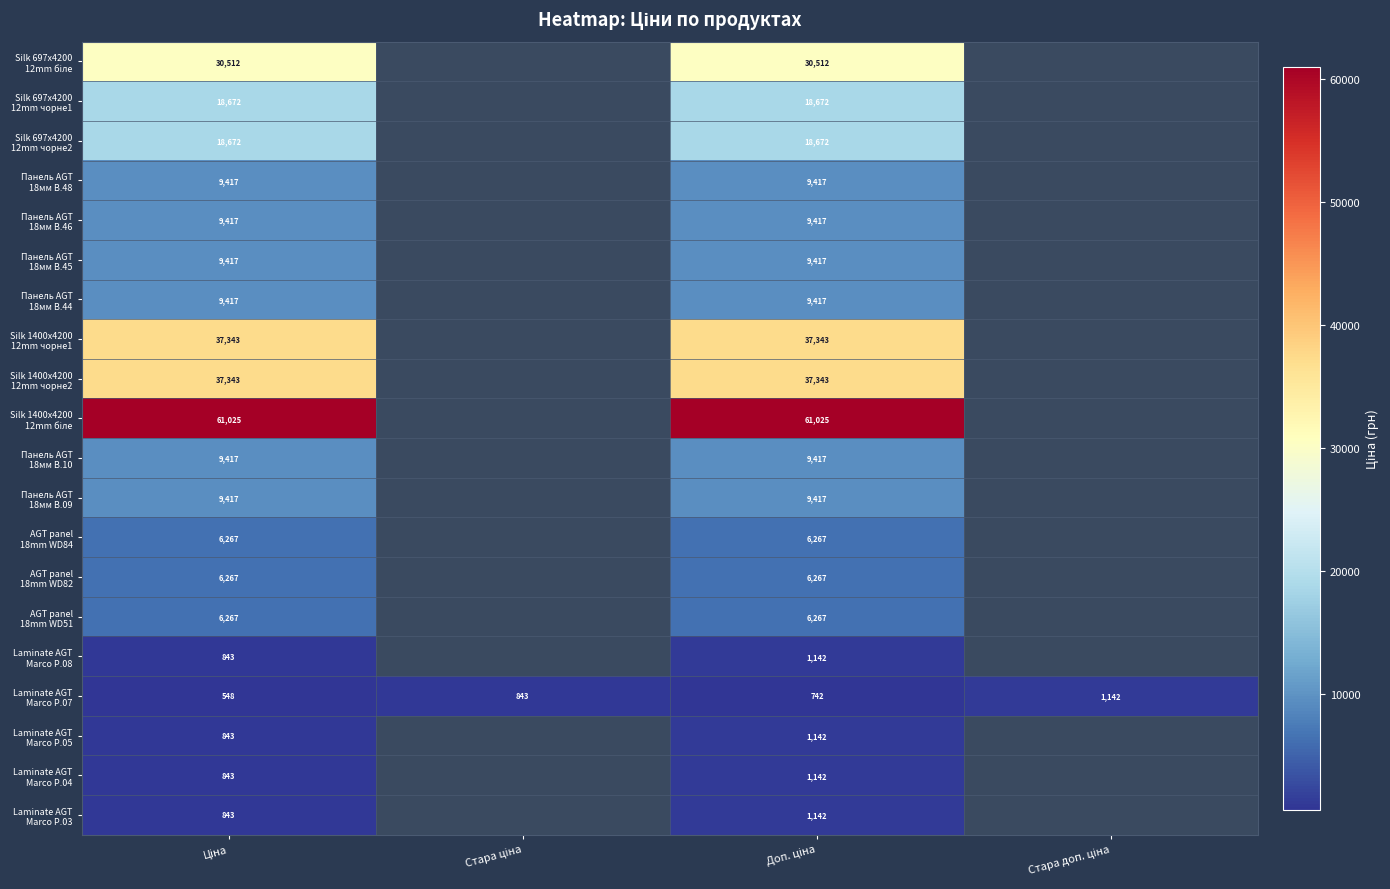

What is the lowest value of the Панель AGT 18мм В.09 series?

9416.9